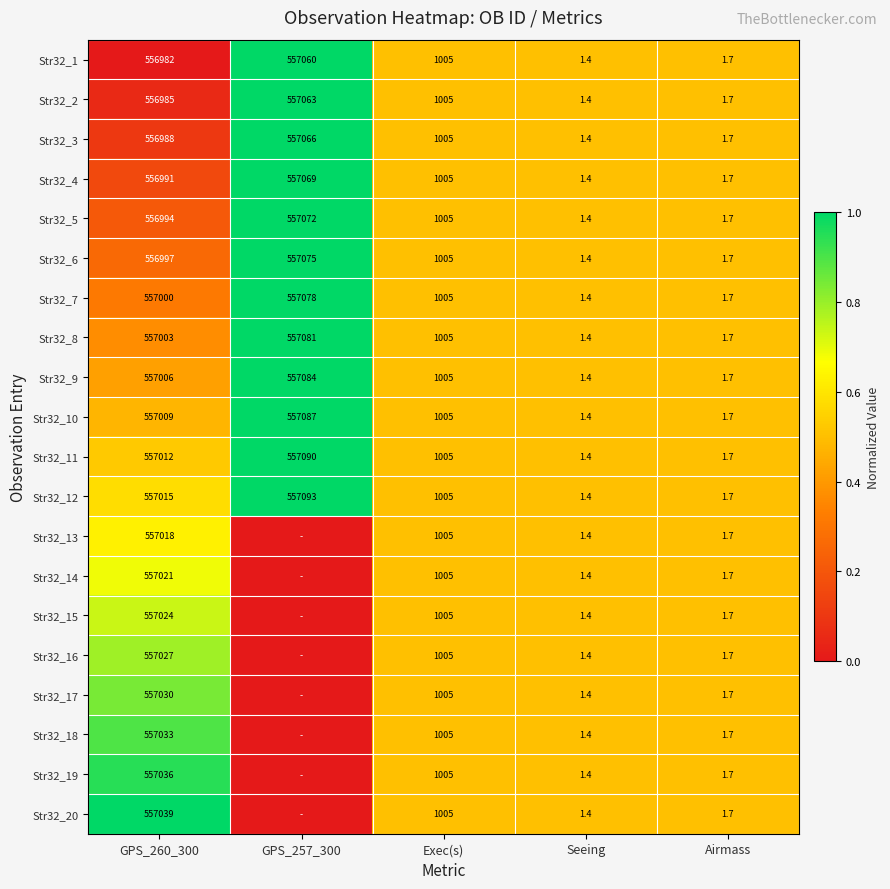

List the labels in order of Str32_7 value, smallest first.

Seeing, Airmass, Exec(s), GPS_260_300, GPS_257_300